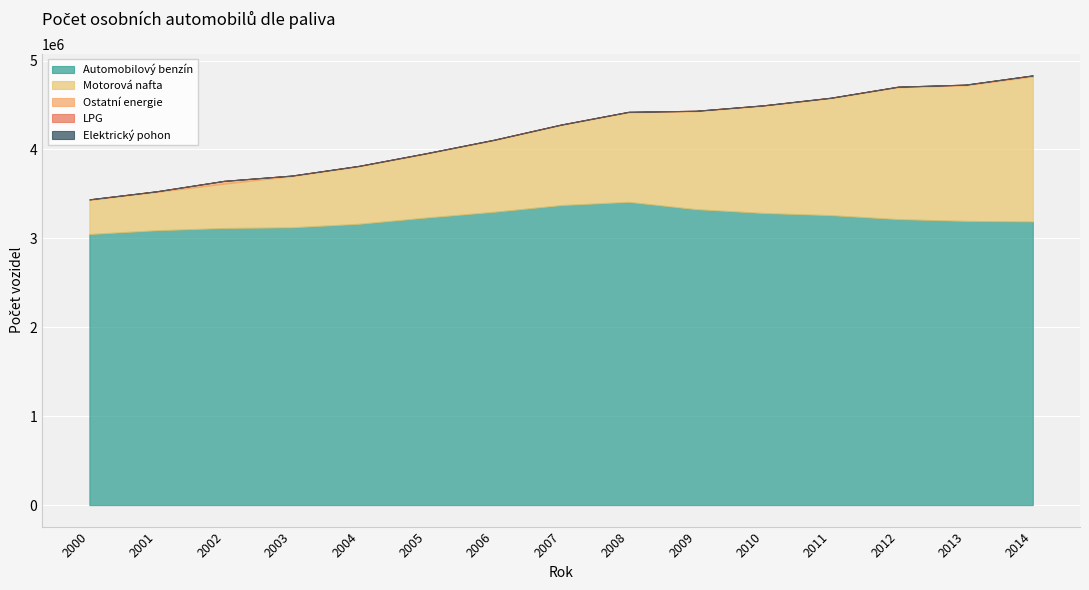

At 2010, list the series in order from largest to smallest.

Automobilový benzín, Motorová nafta, Ostatní energie, Elektrický pohon, LPG